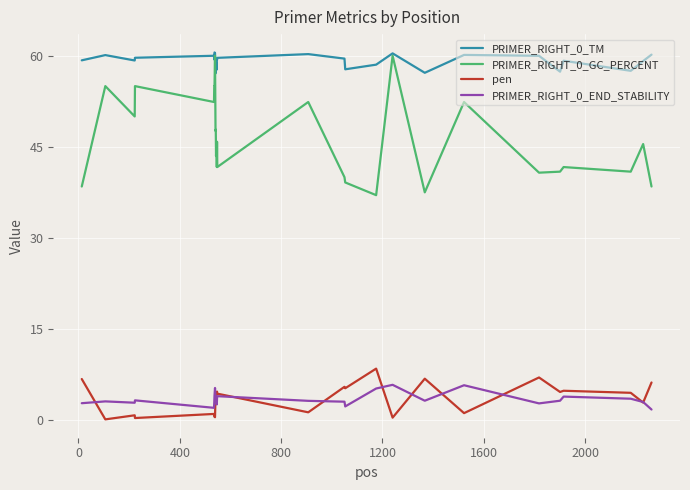

Which series has the largest total across all categories?

PRIMER_RIGHT_0_TM